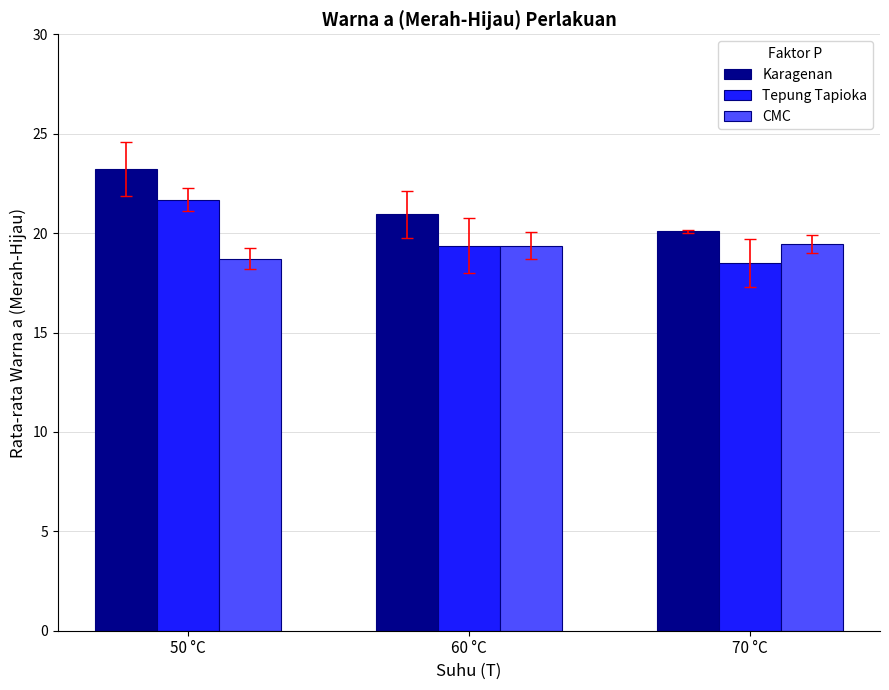

What is the approximate value of Tepung Tapioka at 70 °C?

18.5